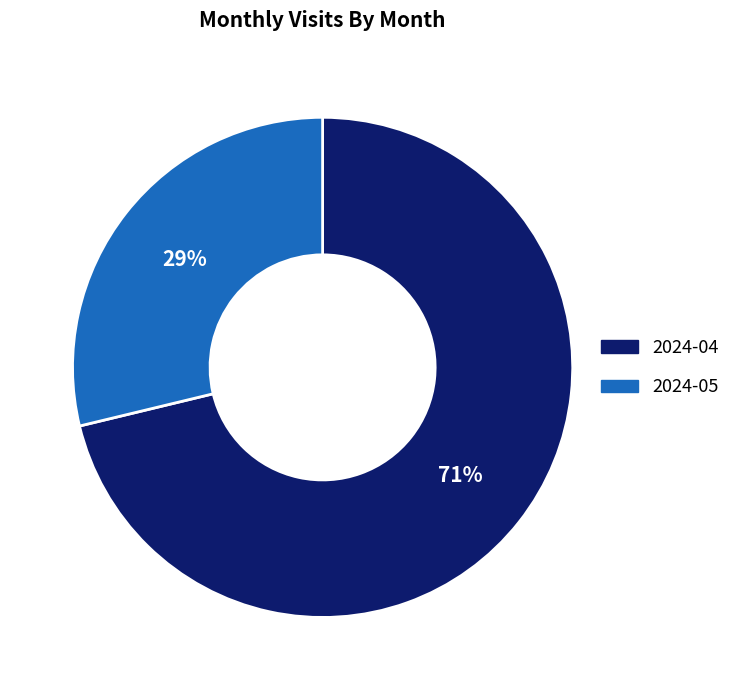

Is it true that 2024-05 is 21% of the pie?

False